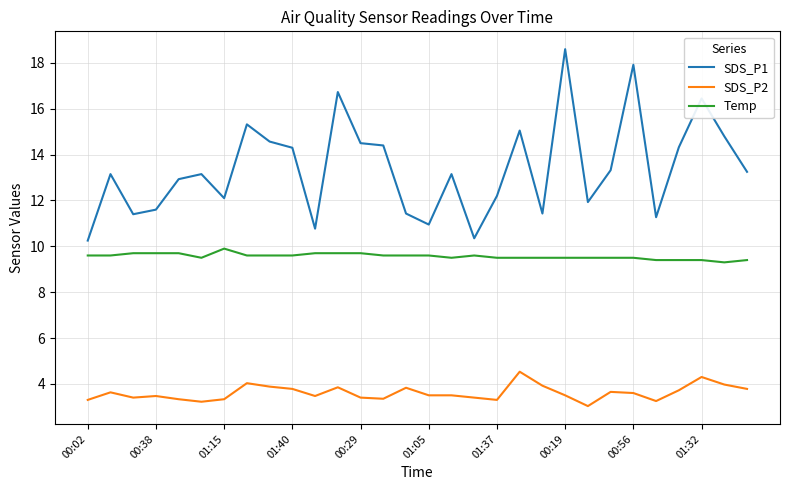

What is the difference between the maximum and minimum values in the SDS_P2 series?

1.5